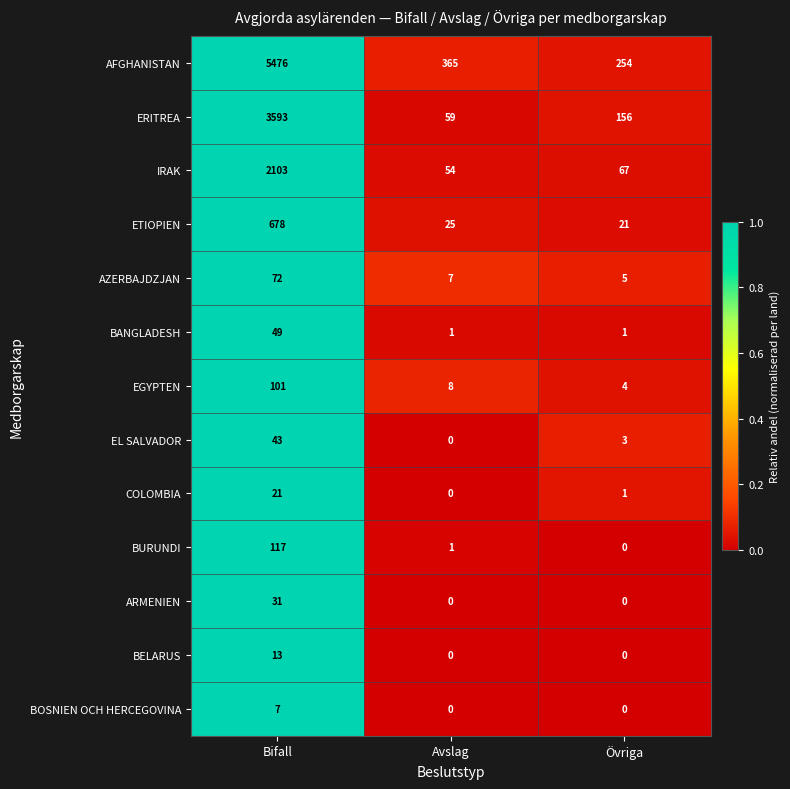

What is the difference between the maximum and minimum values in the ARMENIEN series?

31